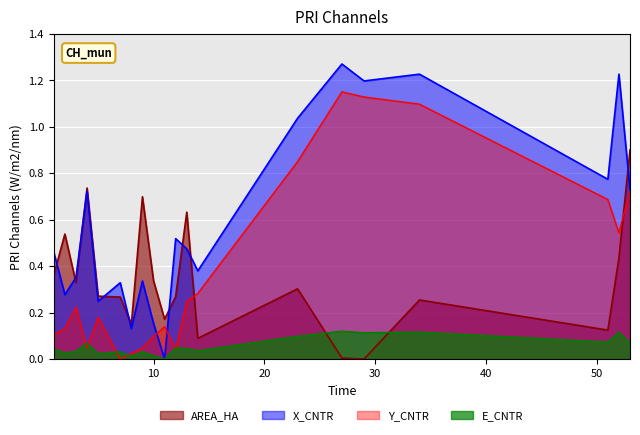

Between 8 and 12, which is larger?

12